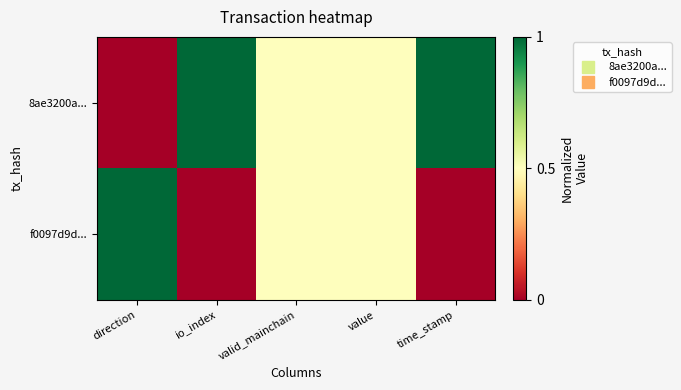

Which has a higher value, io_index or direction?

io_index